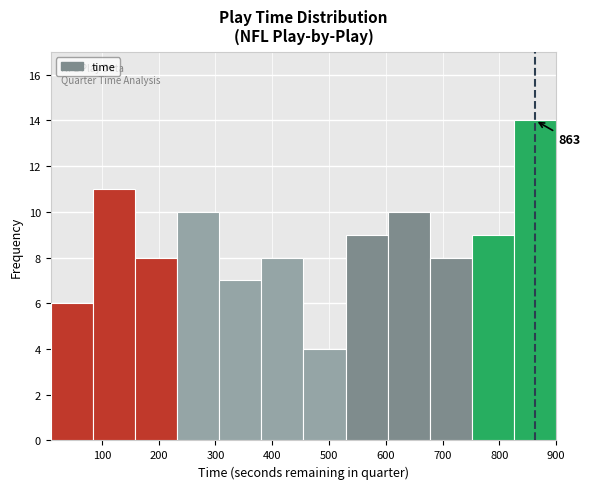

Over which range of the x-axis is the bar tallest?

830 to 900